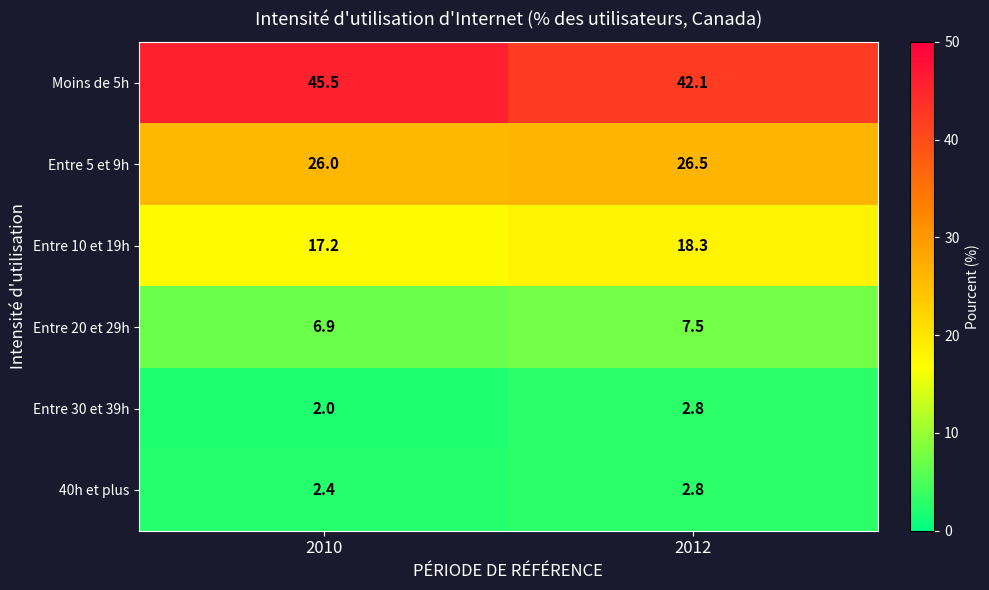

What is the maximum value shown in the chart?

45.5